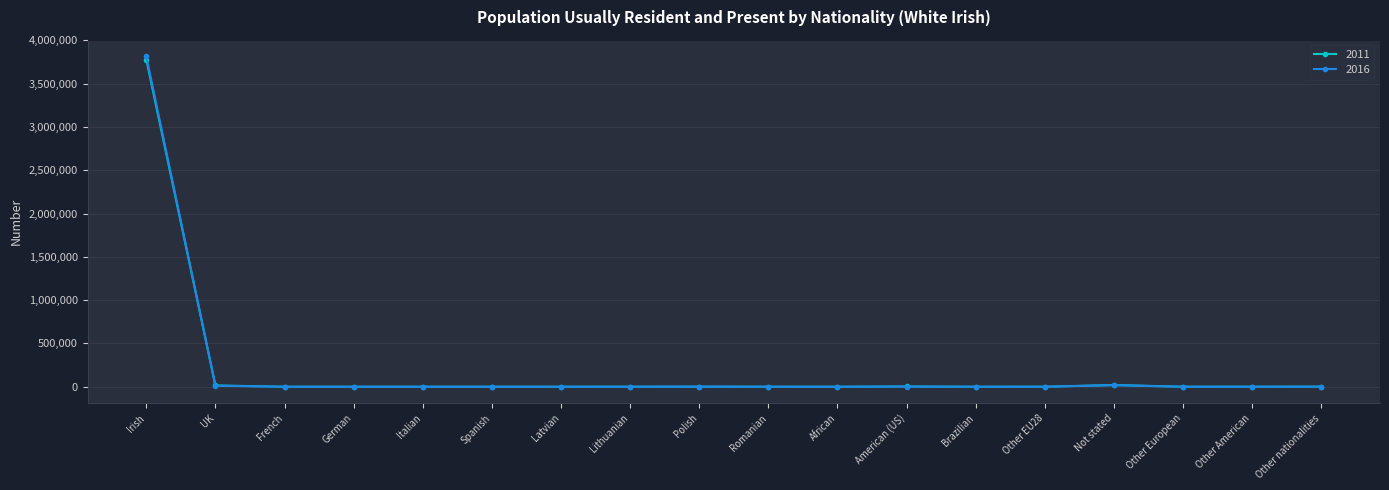

Which series has the widest spread of values?

2016